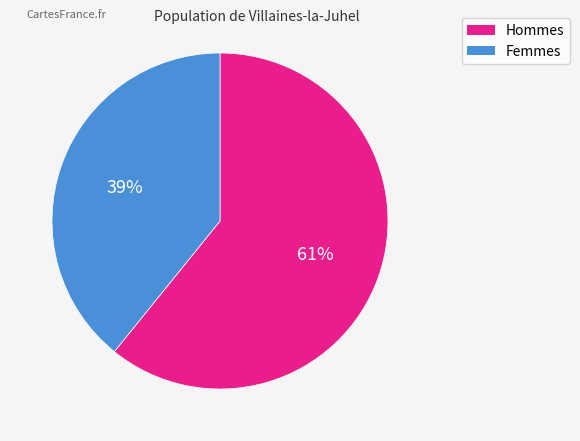

Is there a majority slice in this chart?

Yes